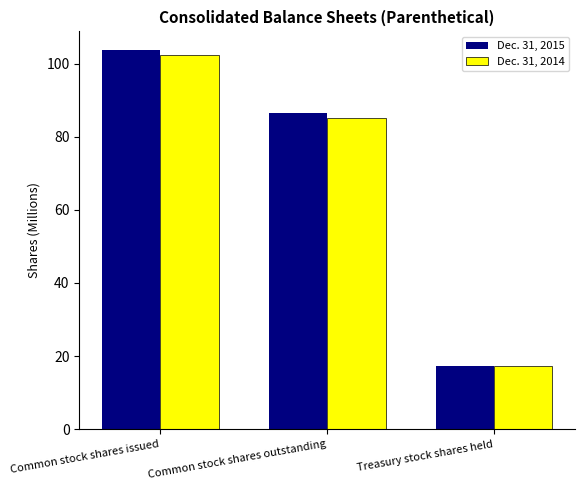

At which label is Dec. 31, 2015 closest to 60?

Common stock shares outstanding